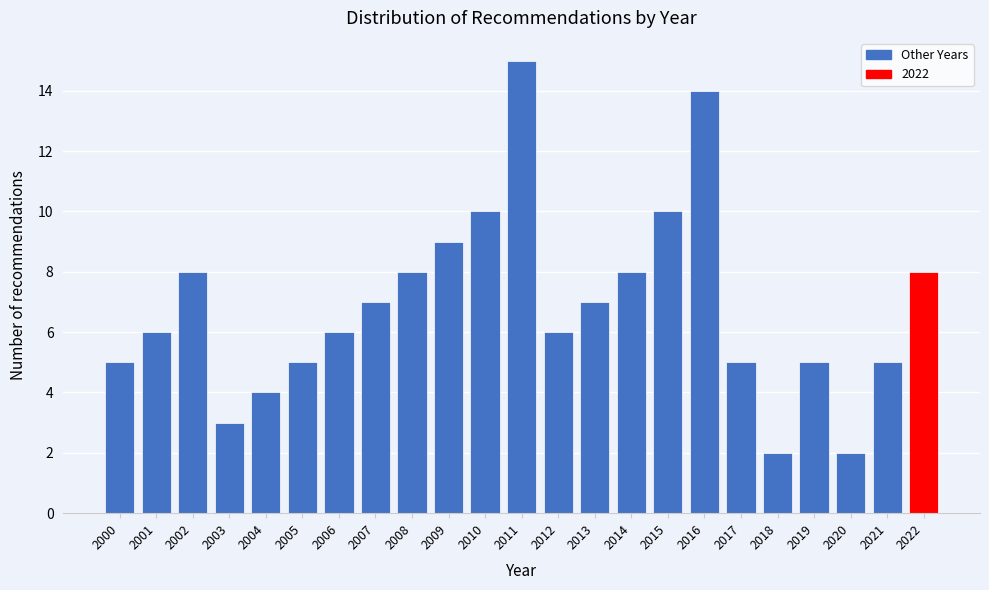

Reading right to left, list all the values displayed in this chart.

8	5	2	5	2	5	14	10	8	7	6	15	10	9	8	7	6	5	4	3	8	6	5